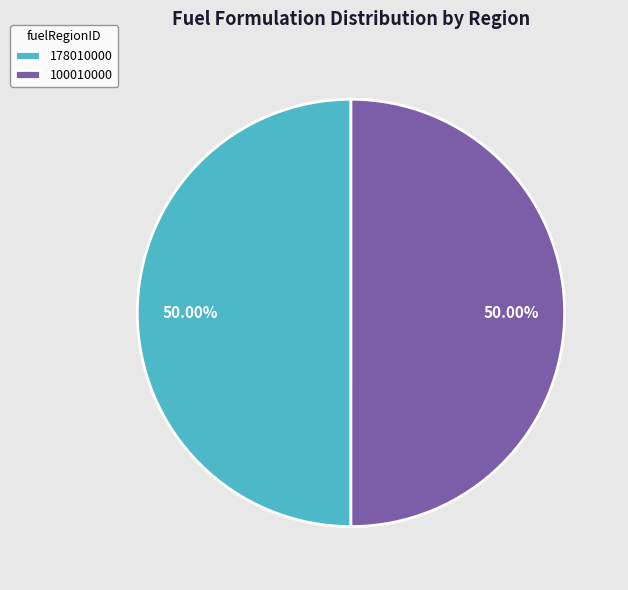

Approximately how many times larger is the value at 178010000 compared to 100010000?

1.0